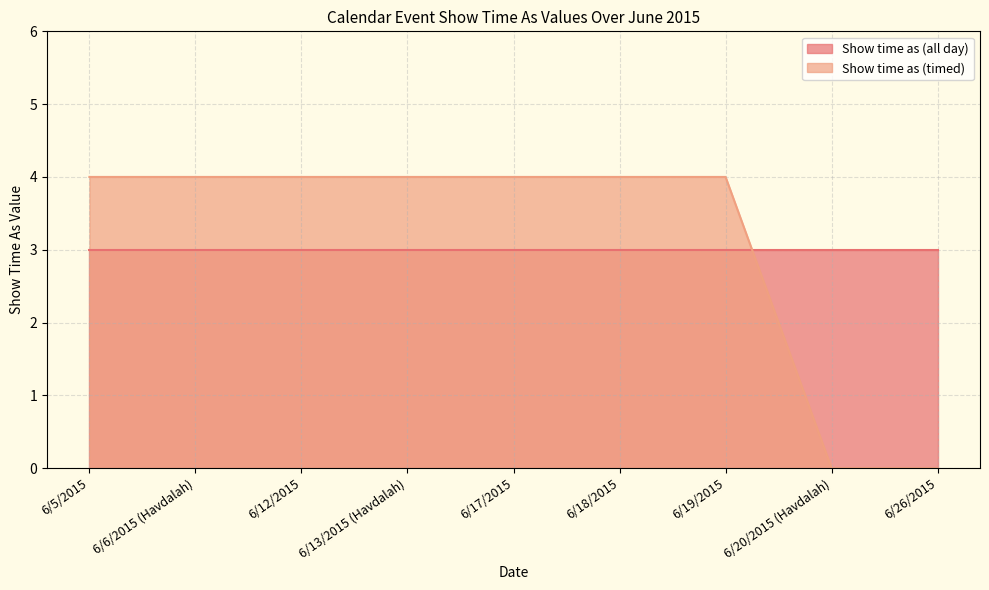

Which has a higher value, 6/6/2015 (Havdalah) or 6/19/2015?

6/6/2015 (Havdalah)